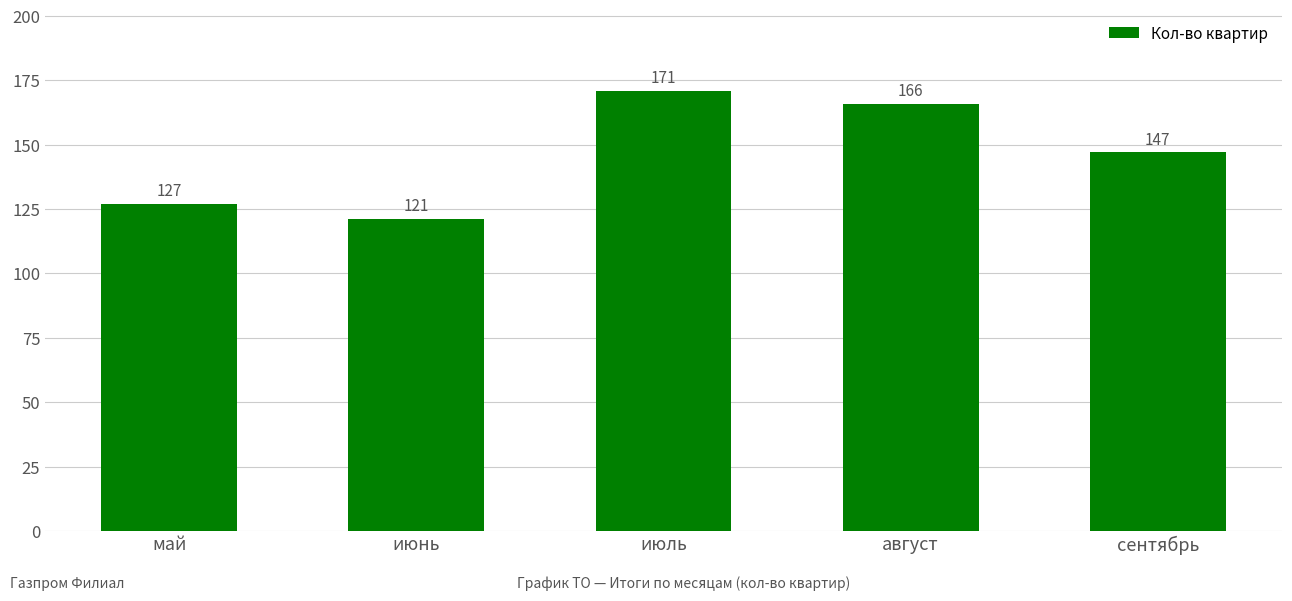

Which has a higher value, июнь or июль?

июль